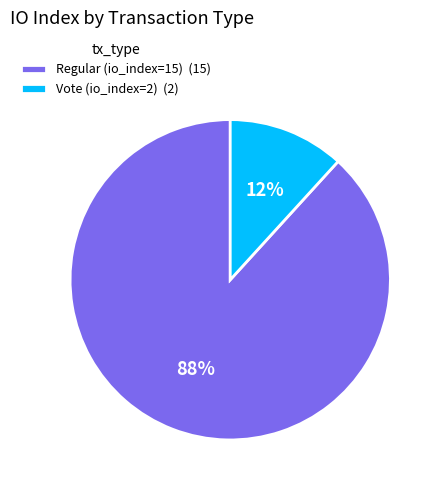

What is the smallest slice in the pie chart?

Vote (io_index=2)